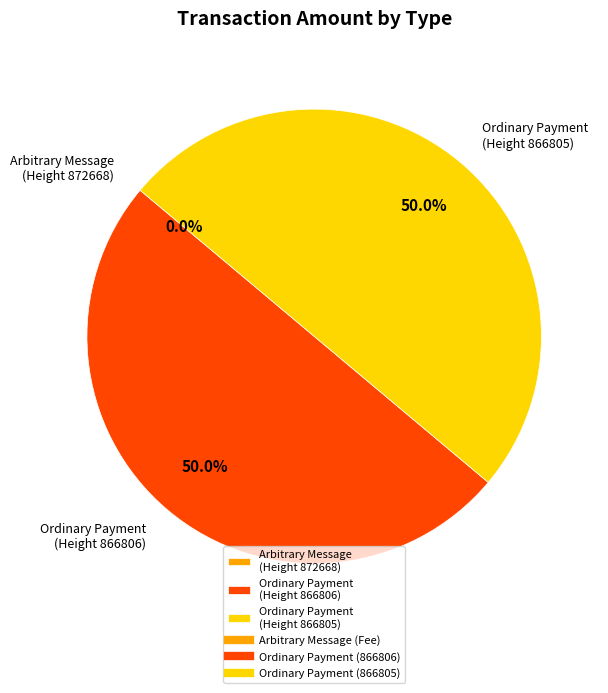

What percentage is NOT represented by Ordinary Payment (Height 866806)?

50.0%